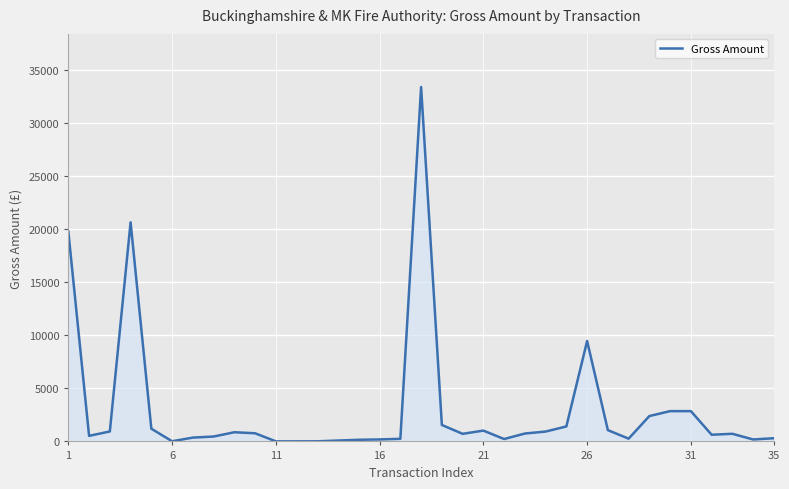

What is the maximum value shown in the chart?

33429.5